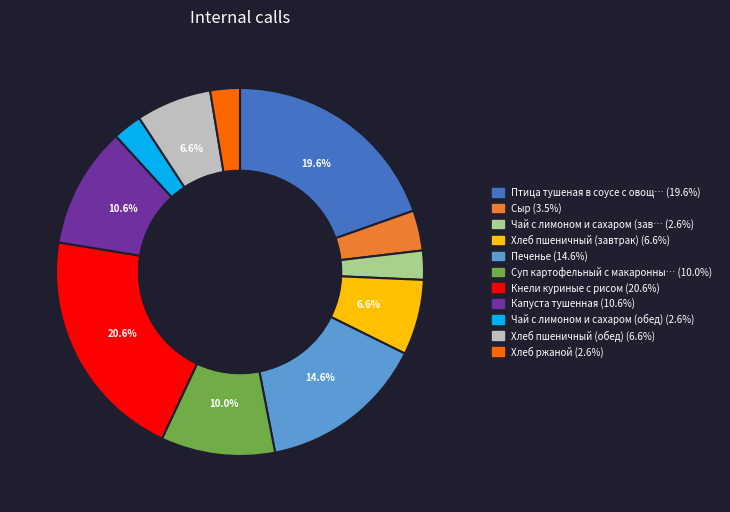

Is there a majority slice in this chart?

No